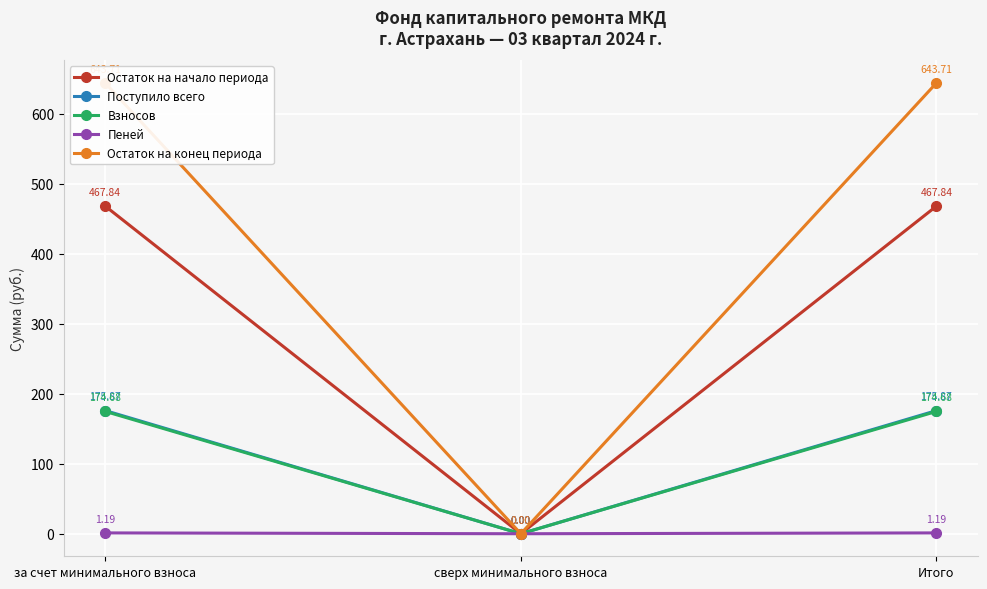

What are all the series names shown in the legend?

Остаток на начало периода, Поступило всего, Взносов, Пеней, Остаток на конец периода